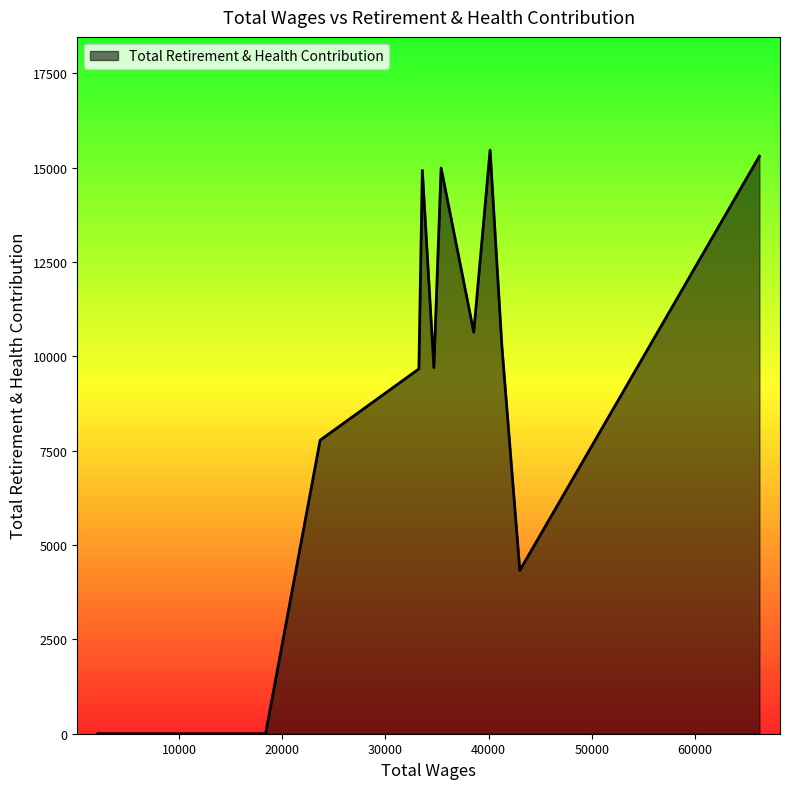

What is the greatest value displayed?

15465